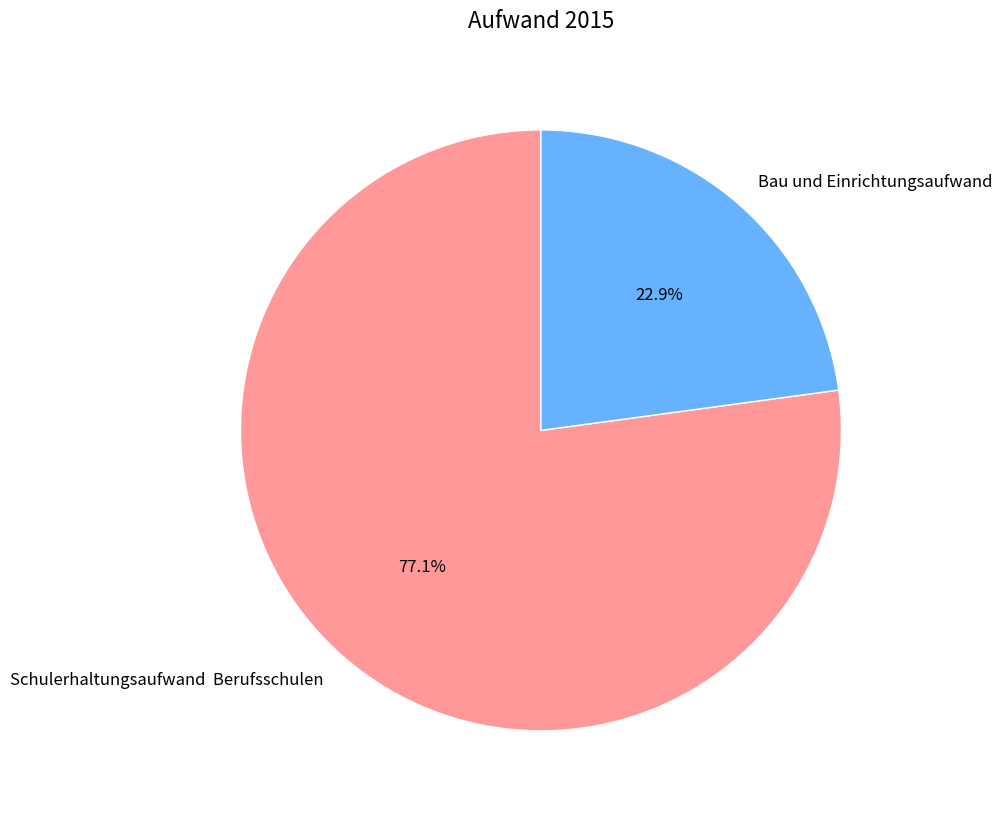

What portion of the pie excludes Bau und Einrichtungsaufwand?

77.1%